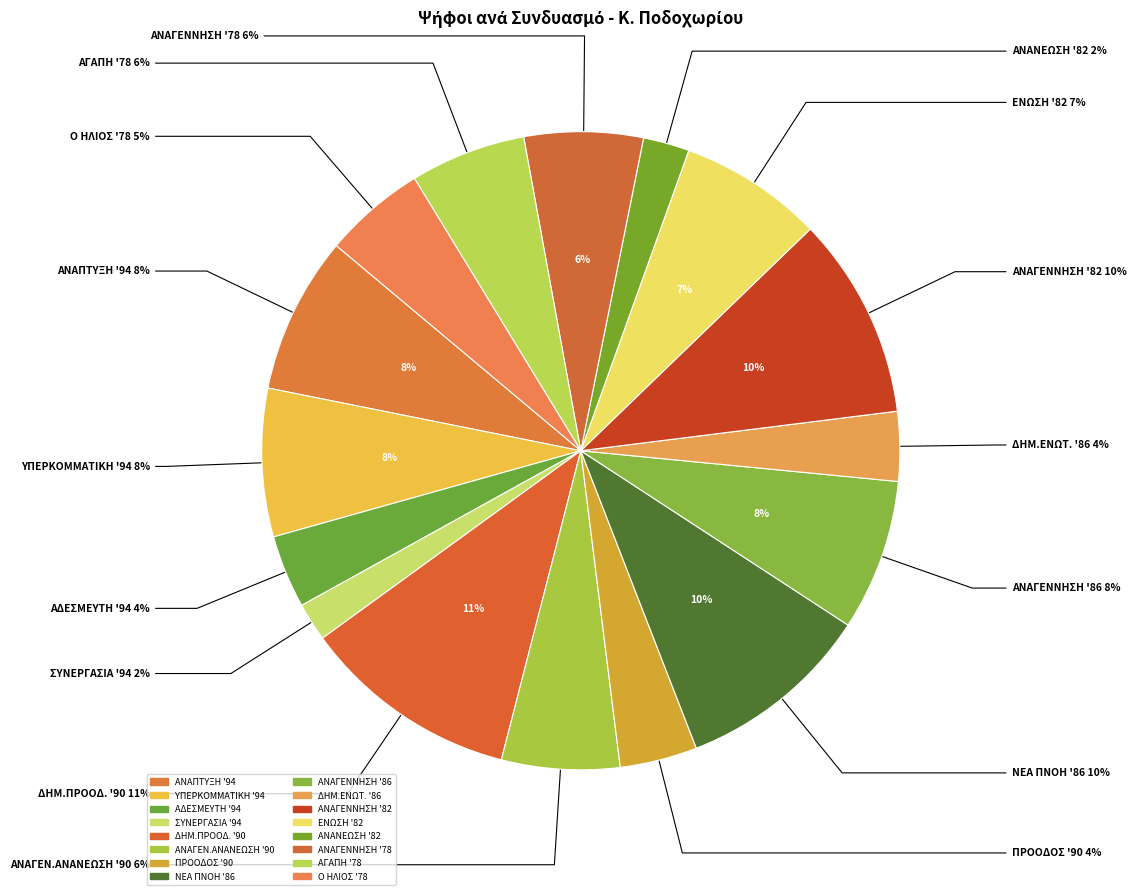

What portion of the pie excludes ΑΝΑΠΤΥΞΗ (1994)?

92.0%